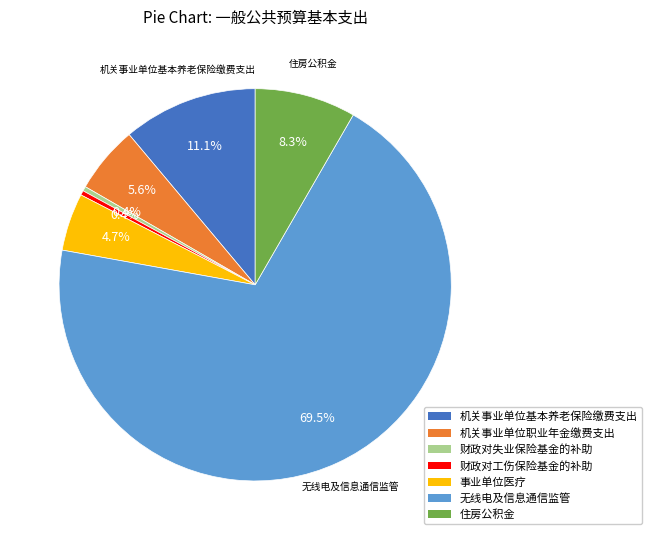

Count the number of slices in the pie.

7